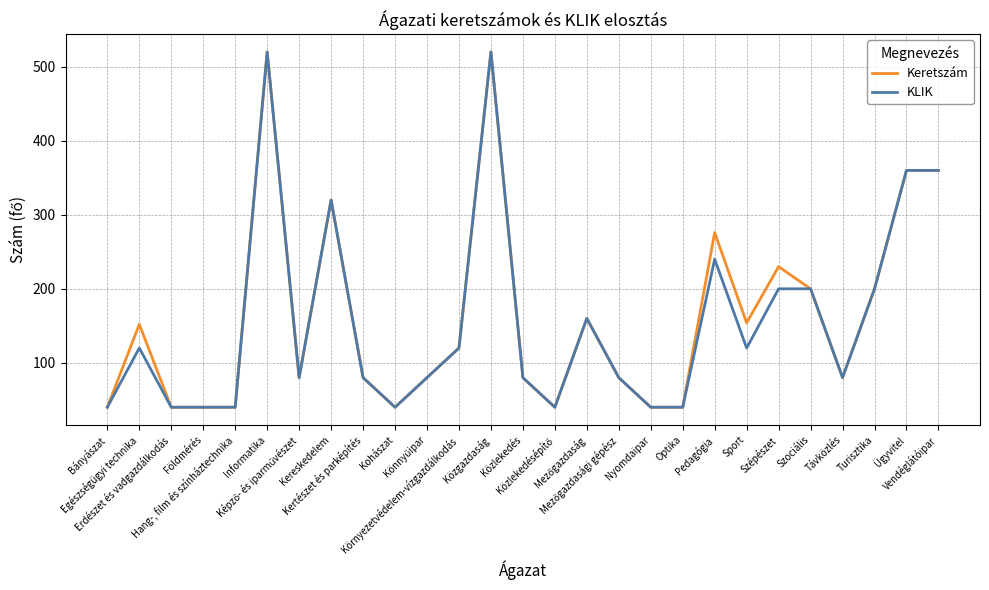

Does the chart display data point markers on the line(s)?

No